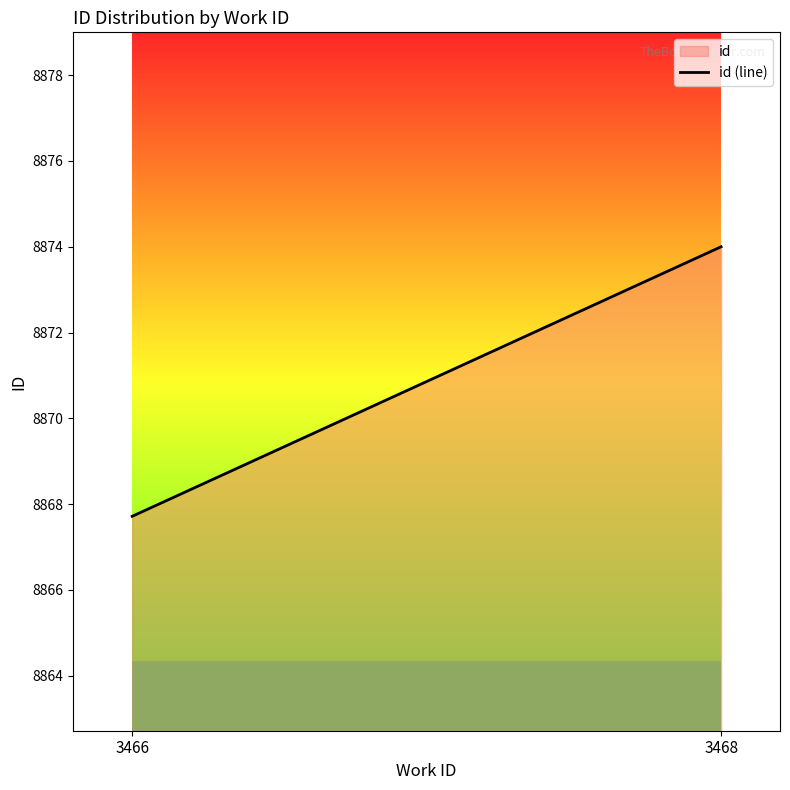

Reading left to right, what are all the values shown in this chart?

3466=8867.7	3468=8874.0